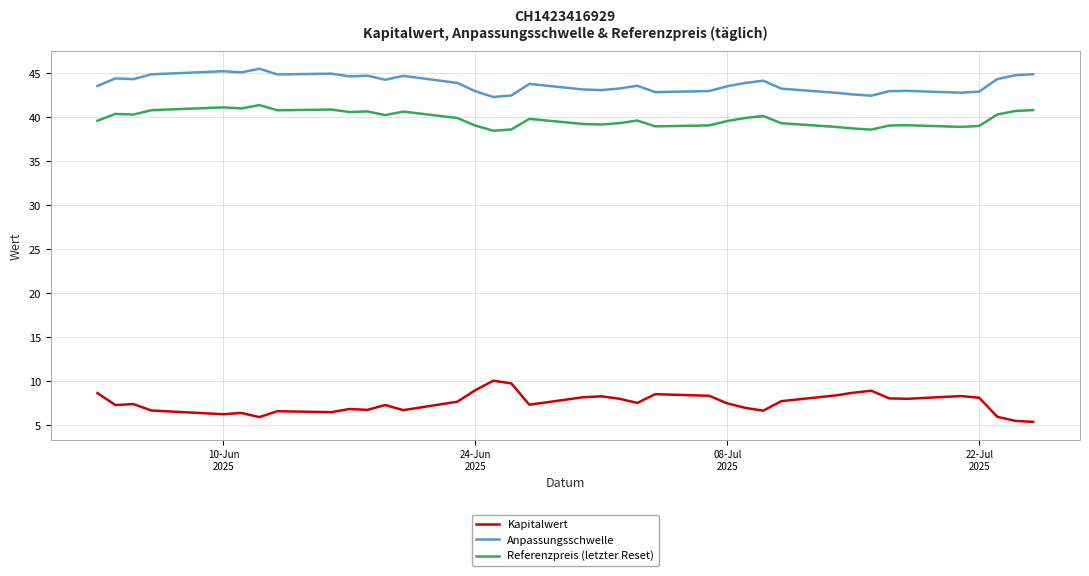

What is the minimum value shown in the chart?

5.3